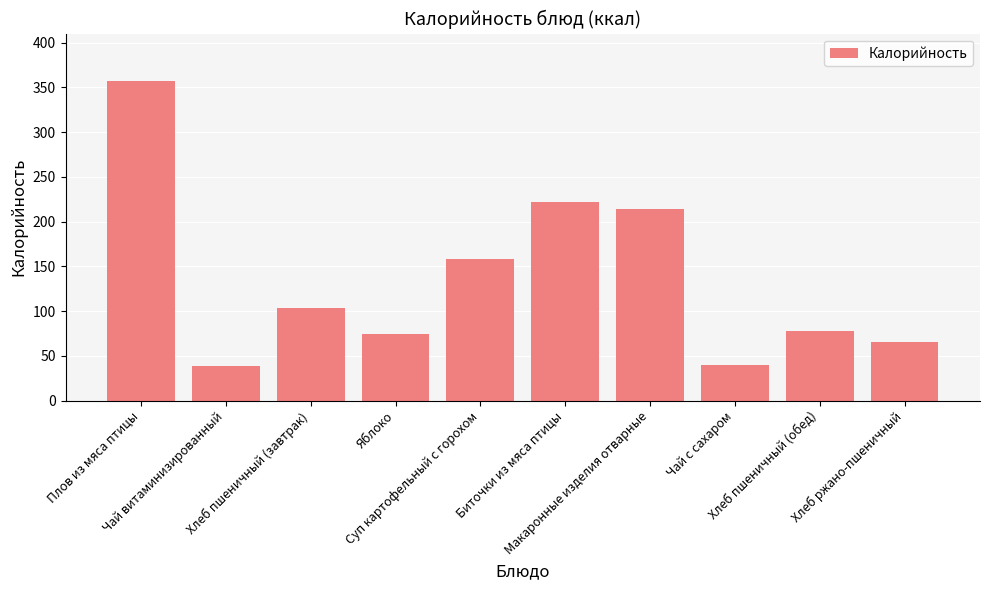

What is the value of the 5th bar from the left?

158.6